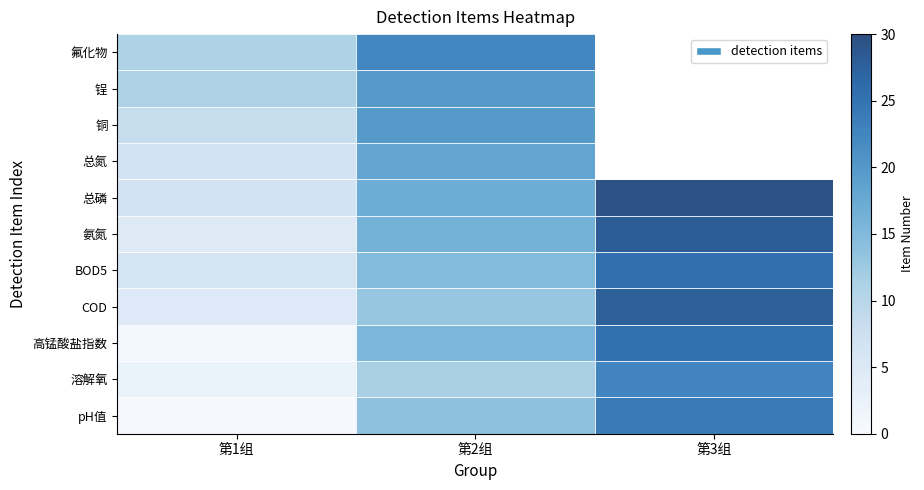

At which label does 总氮 reach its minimum?

第1组